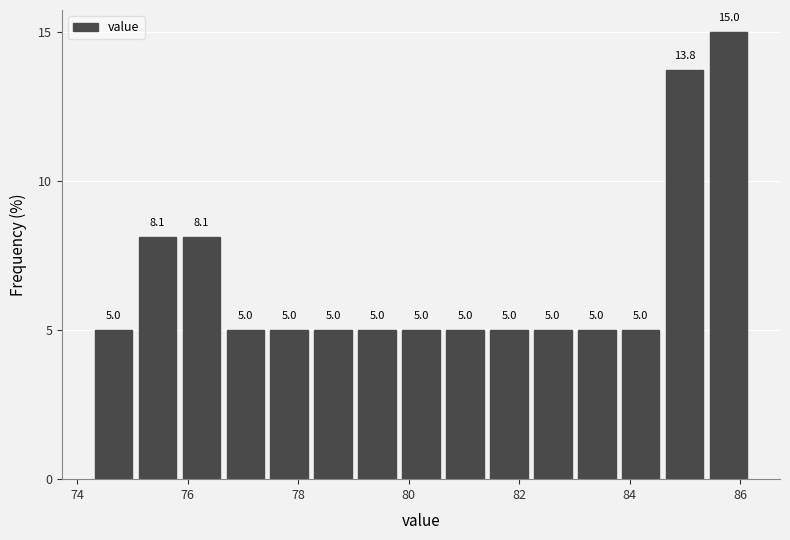

Read against the x-axis, roughly where is the centre of the tallest bar?

85.8